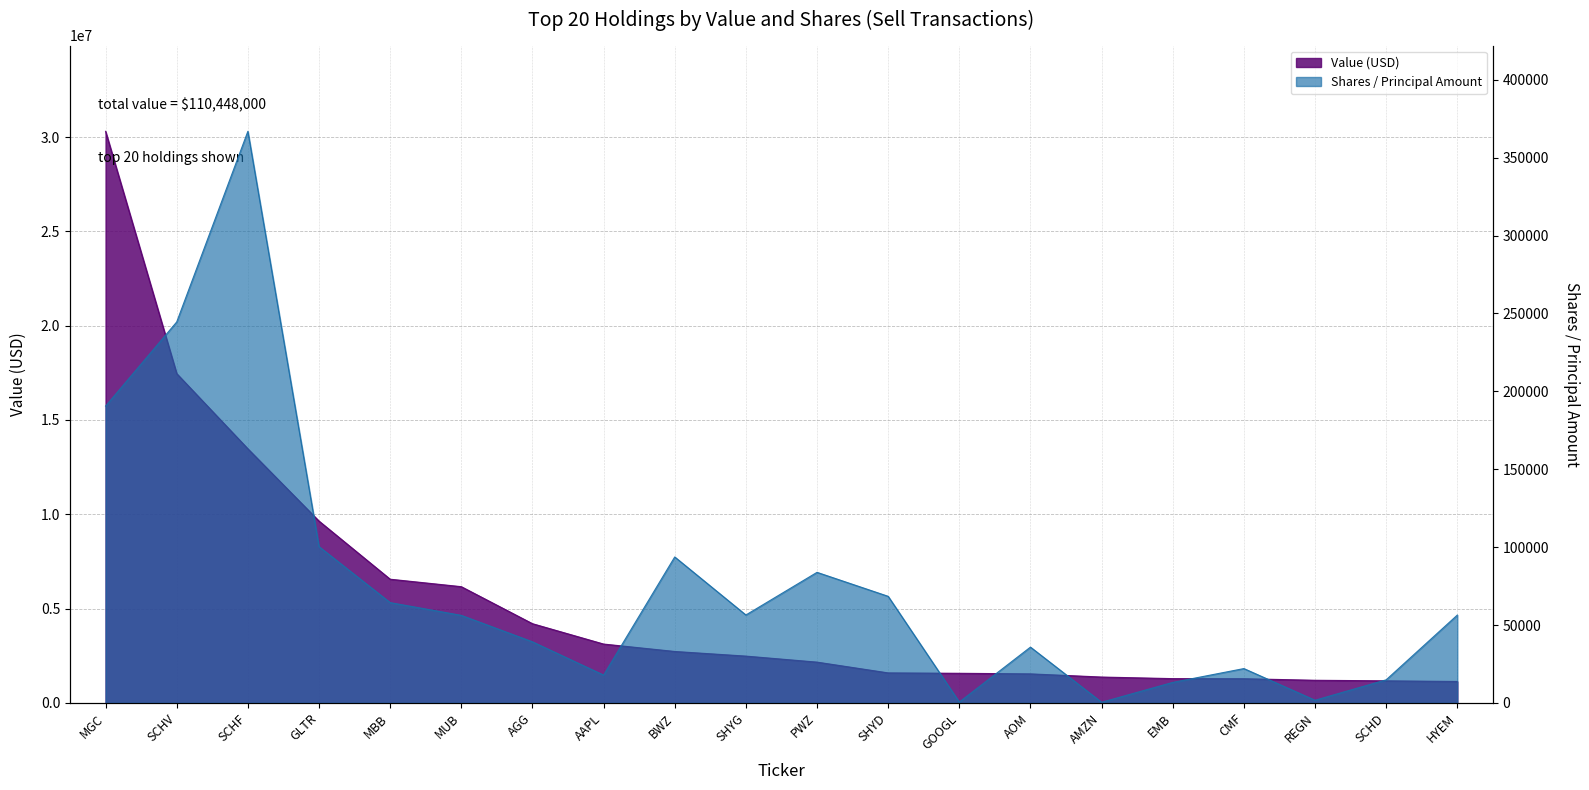

Which category has the highest value in the Shares series?

SCHF